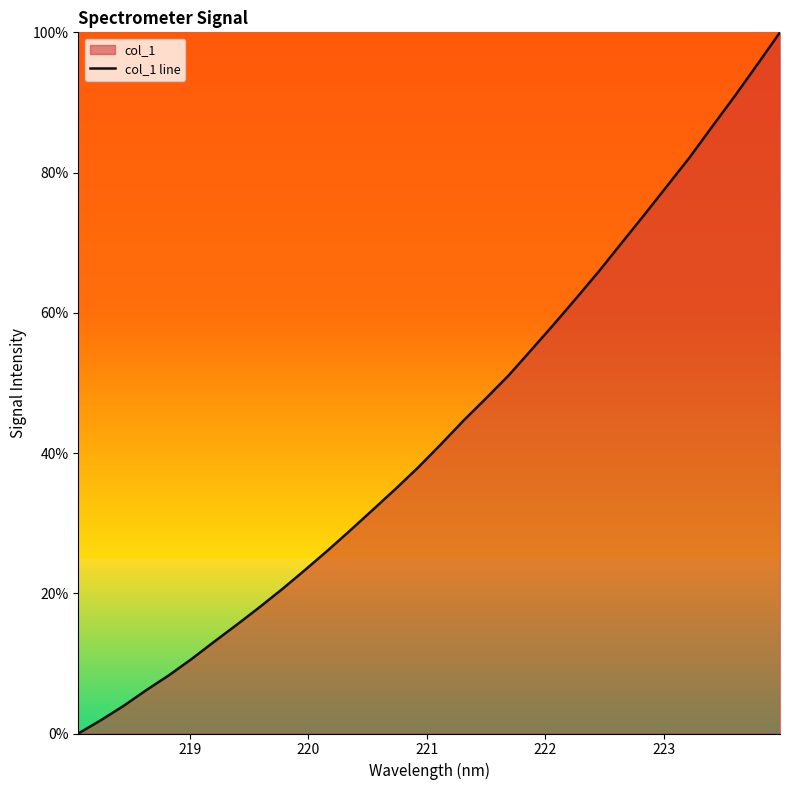

What is the difference between the maximum and minimum values?

100.0